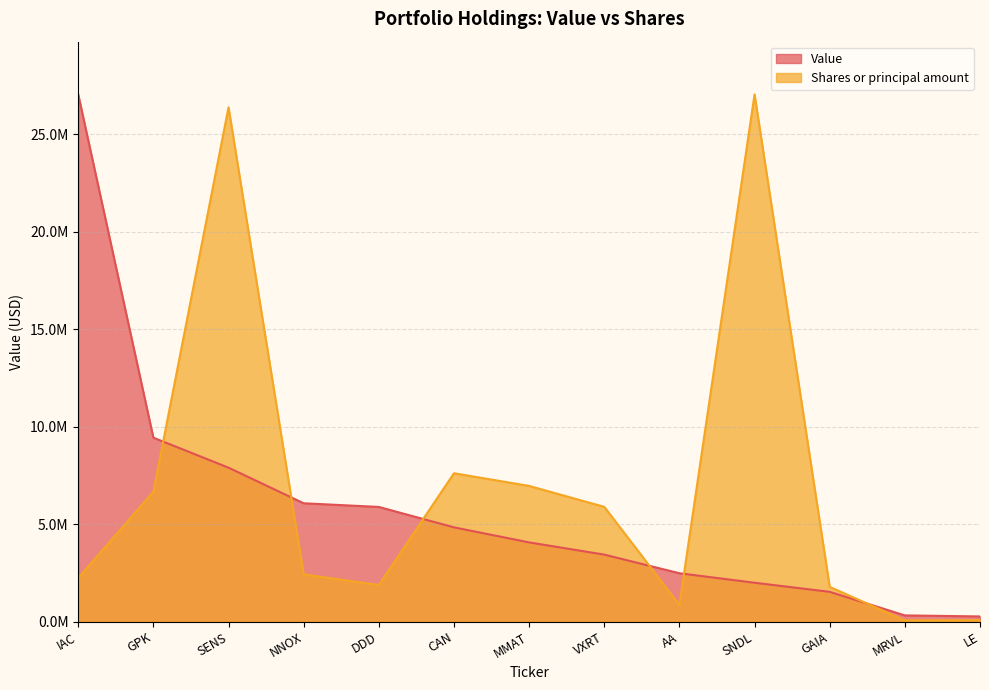

At which label is Value closest to 13665500?

GPK